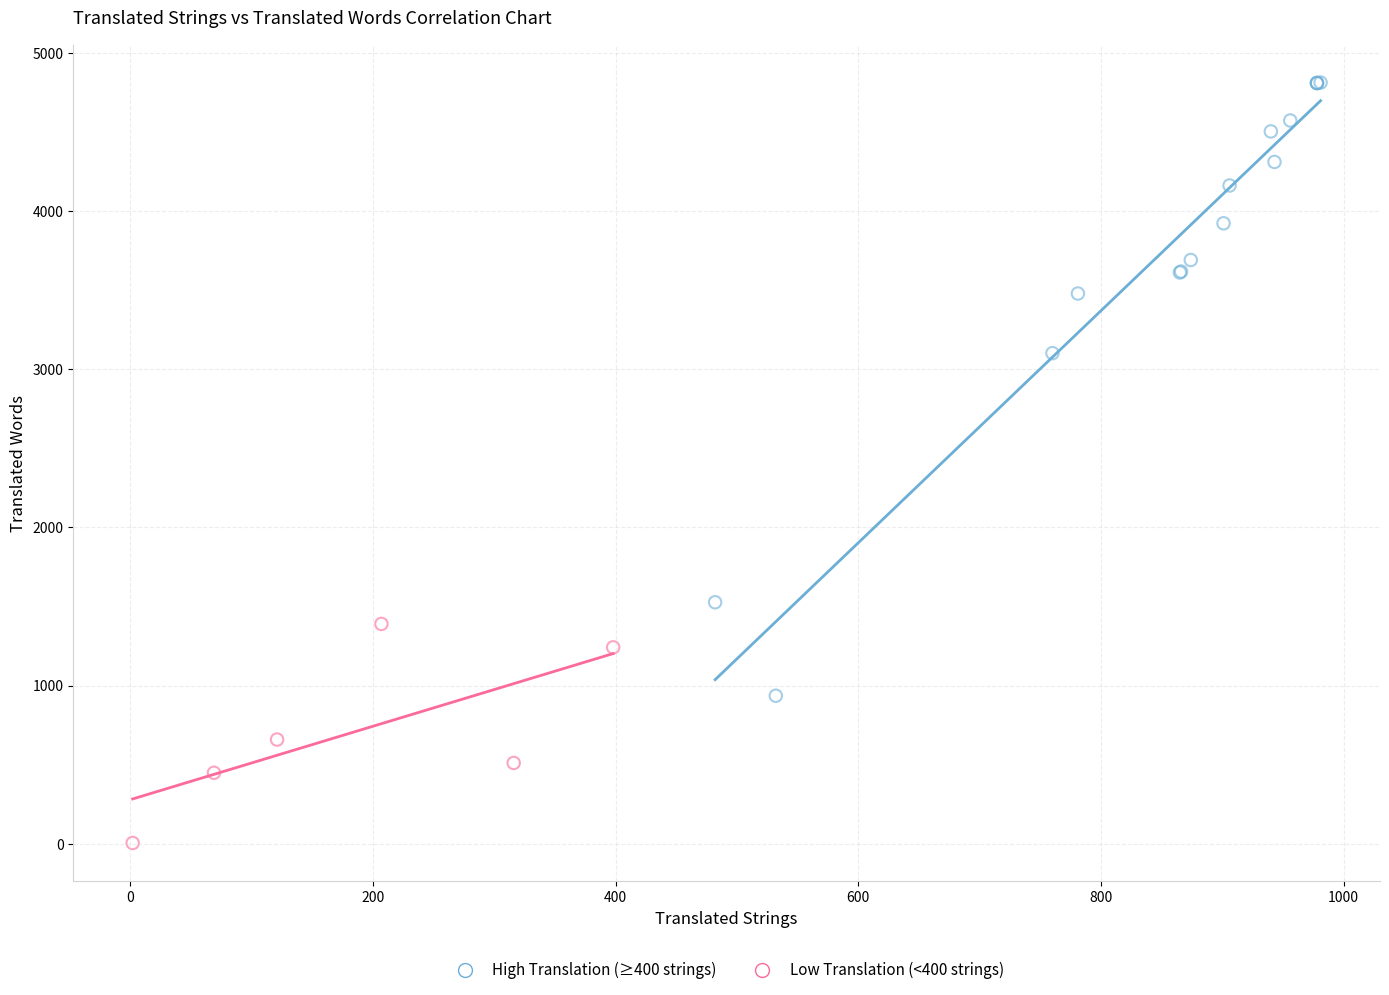

Which series has the largest Y range (max minus min)?

High Translation (≥400 strings)